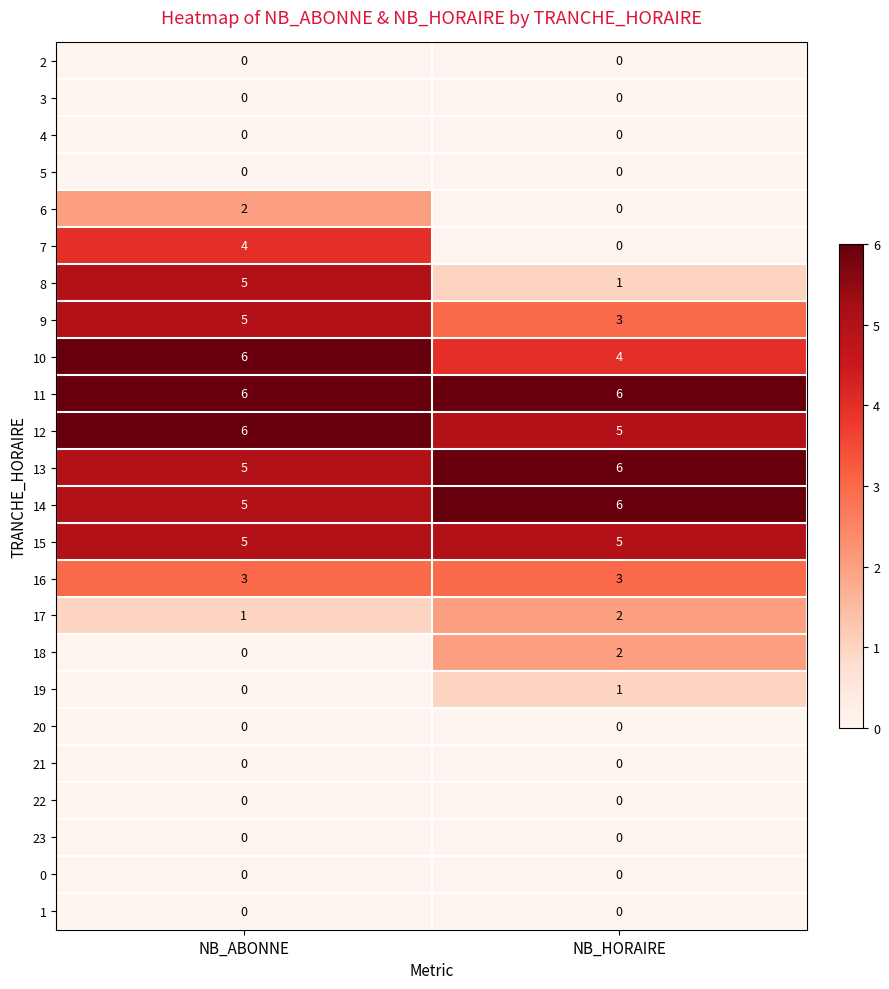

True or false: 8 has a value of 5 at NB_ABONNE.

True